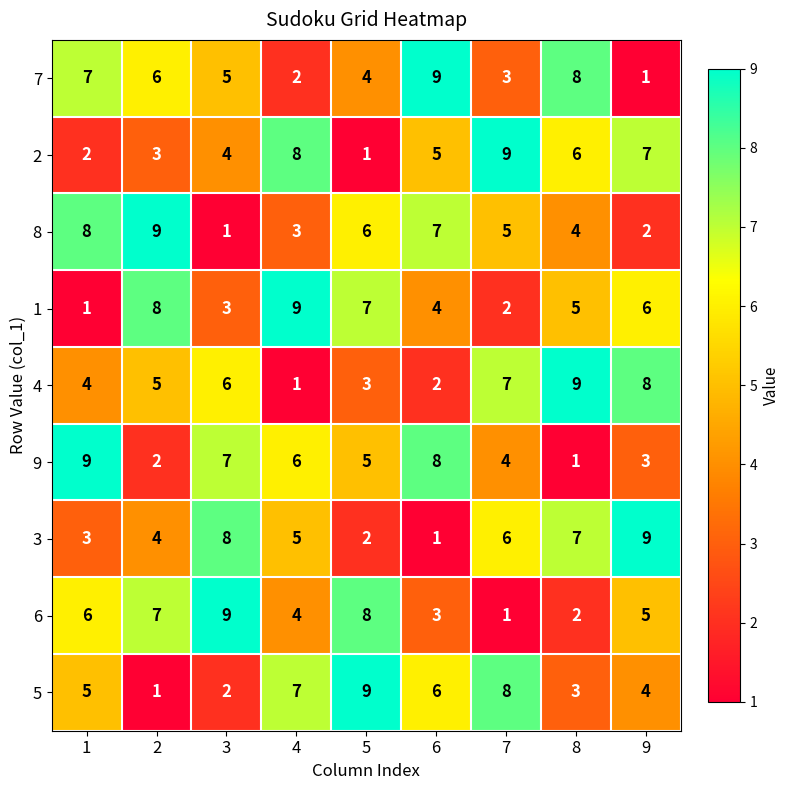

At how many categories does at least one series exceed 7?

9